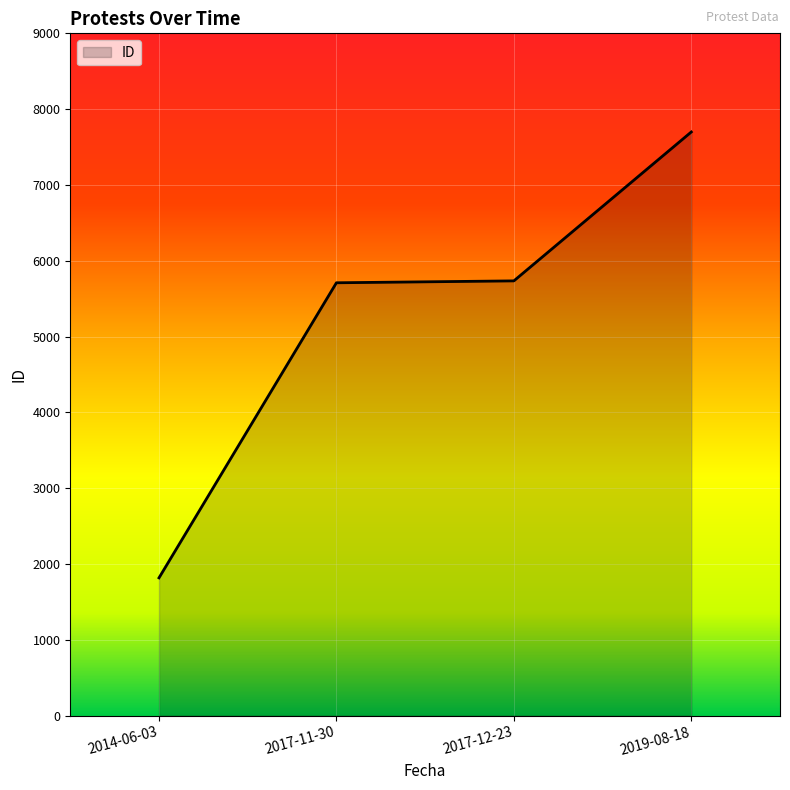

How many values are below 5735?

2